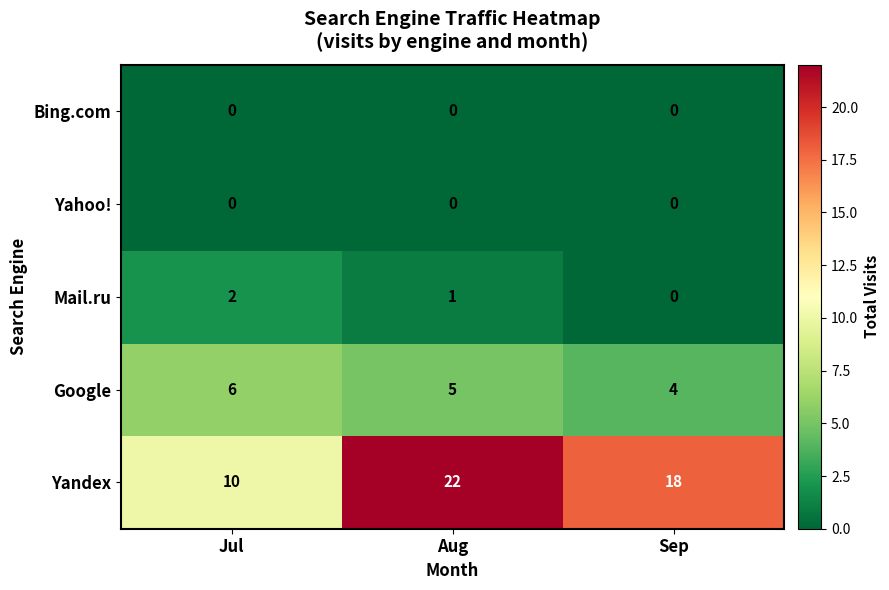

Reading left to right, what are all the values shown in this chart?

Bing.com: 0	0	0
Yahoo!: 0	0	0
Mail.ru: 2	1	0
Google: 6	5	4
Yandex: 10	22	18